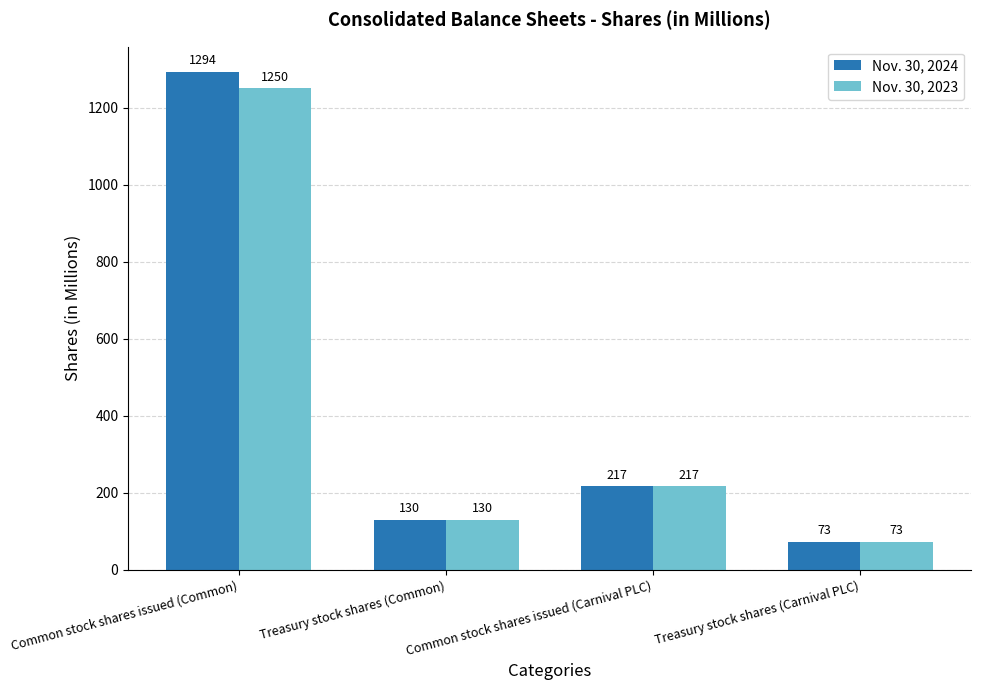

Is it true that Nov. 30, 2023 equals 217 at Common stock shares issued (Carnival PLC)?

True